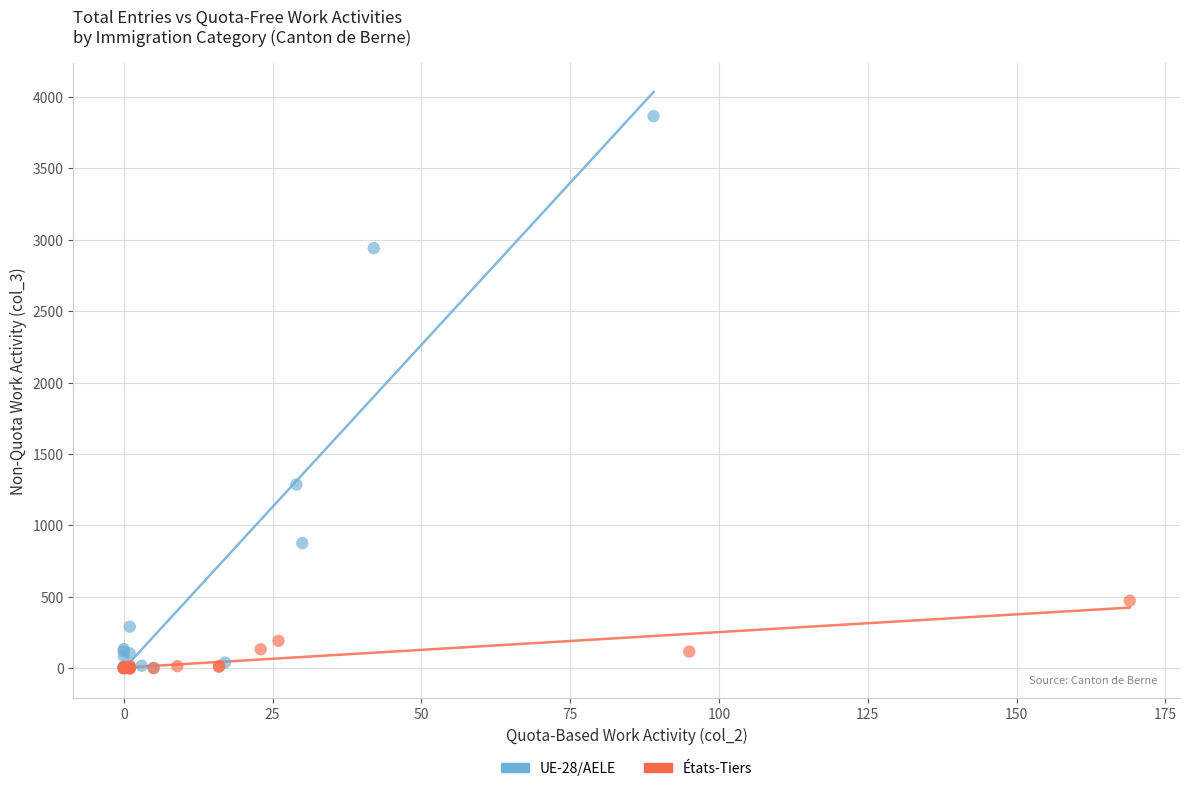

Which series reaches the maximum Y coordinate?

UE-28/AELE